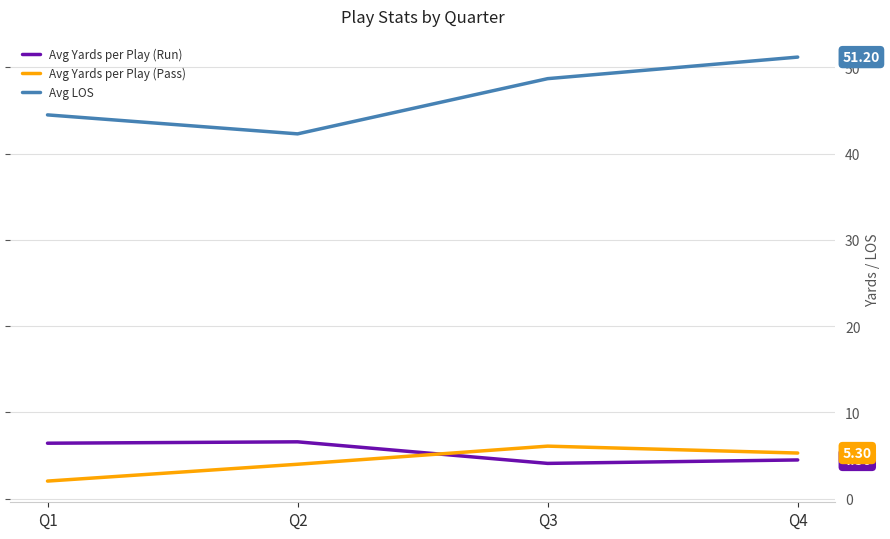

Is this an area chart (filled region under the line)?

No